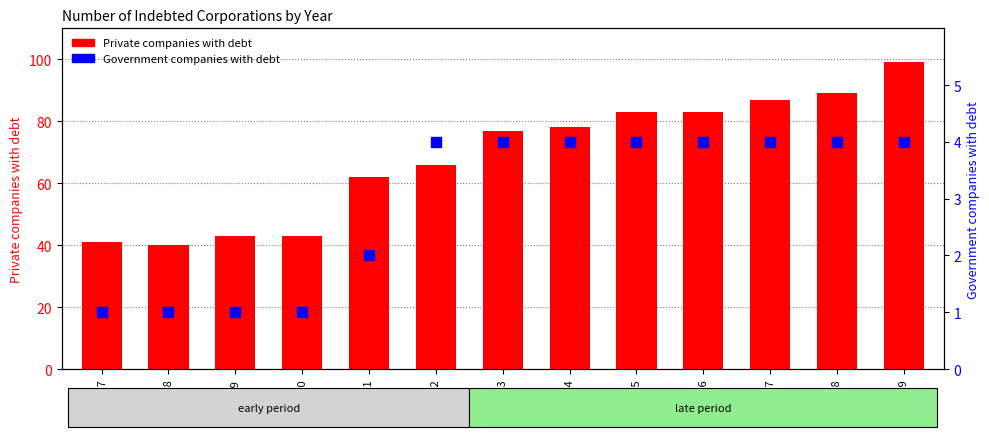

What is the total value across all series at 2000?

44